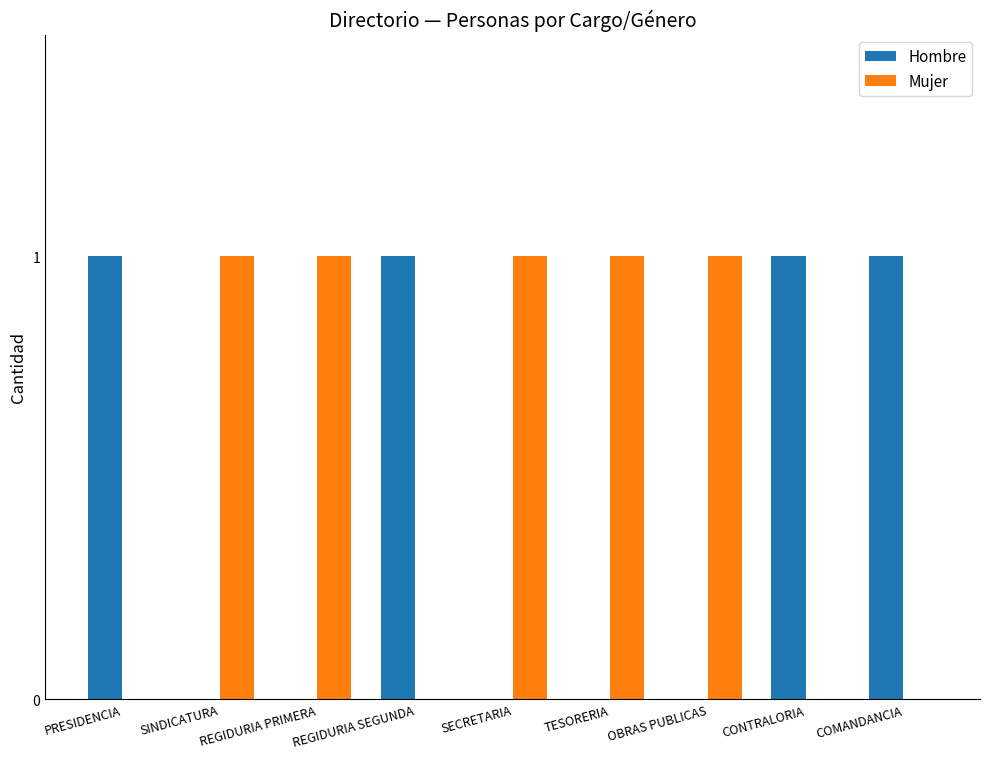

How many Mujer values are between 0 and 1?

9